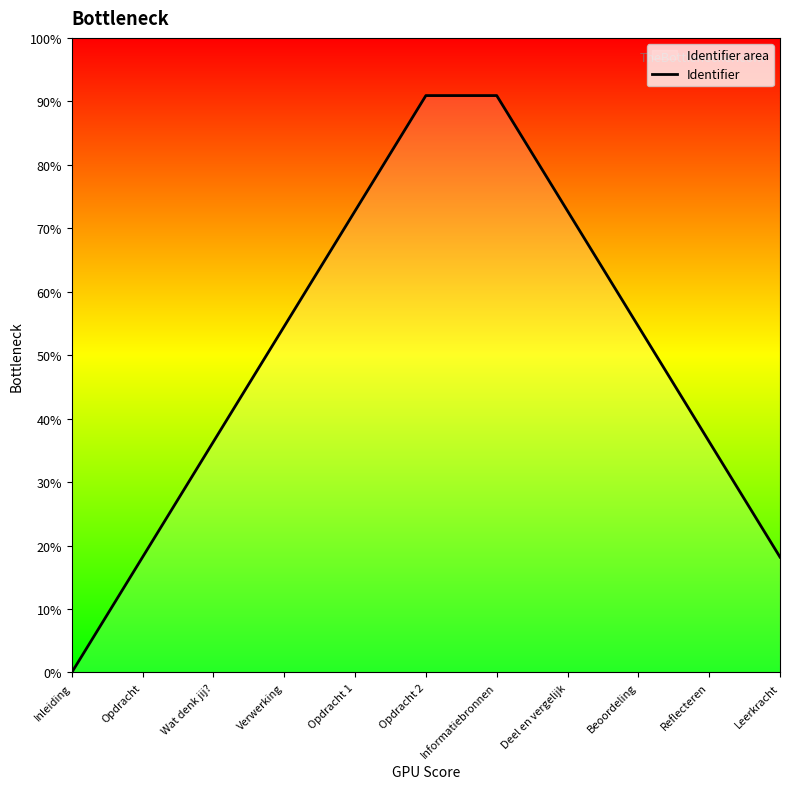

What is the label of the 7th point from the right?

Opdracht 1